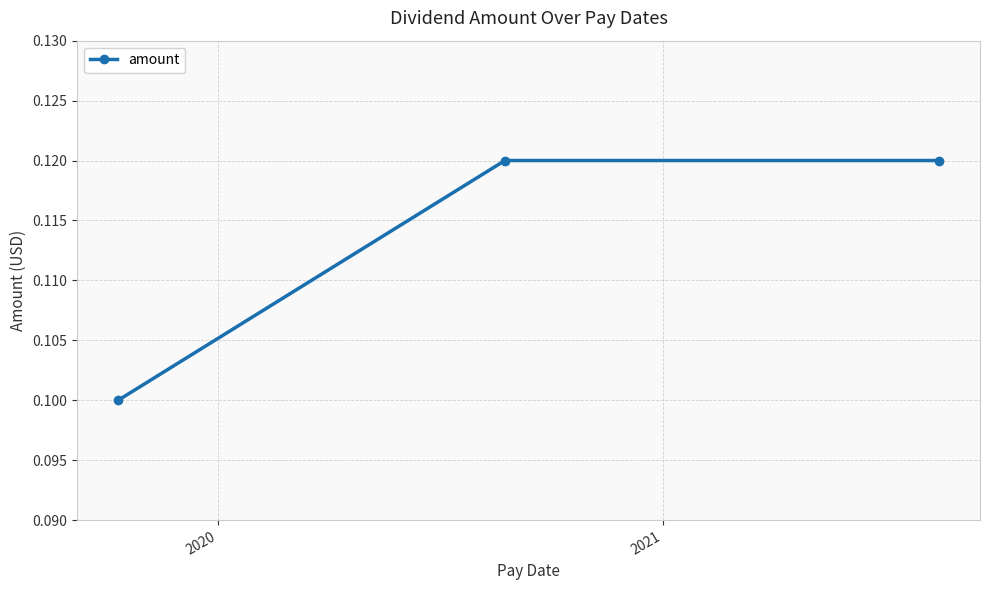

How many values are between 0 and 1?

3